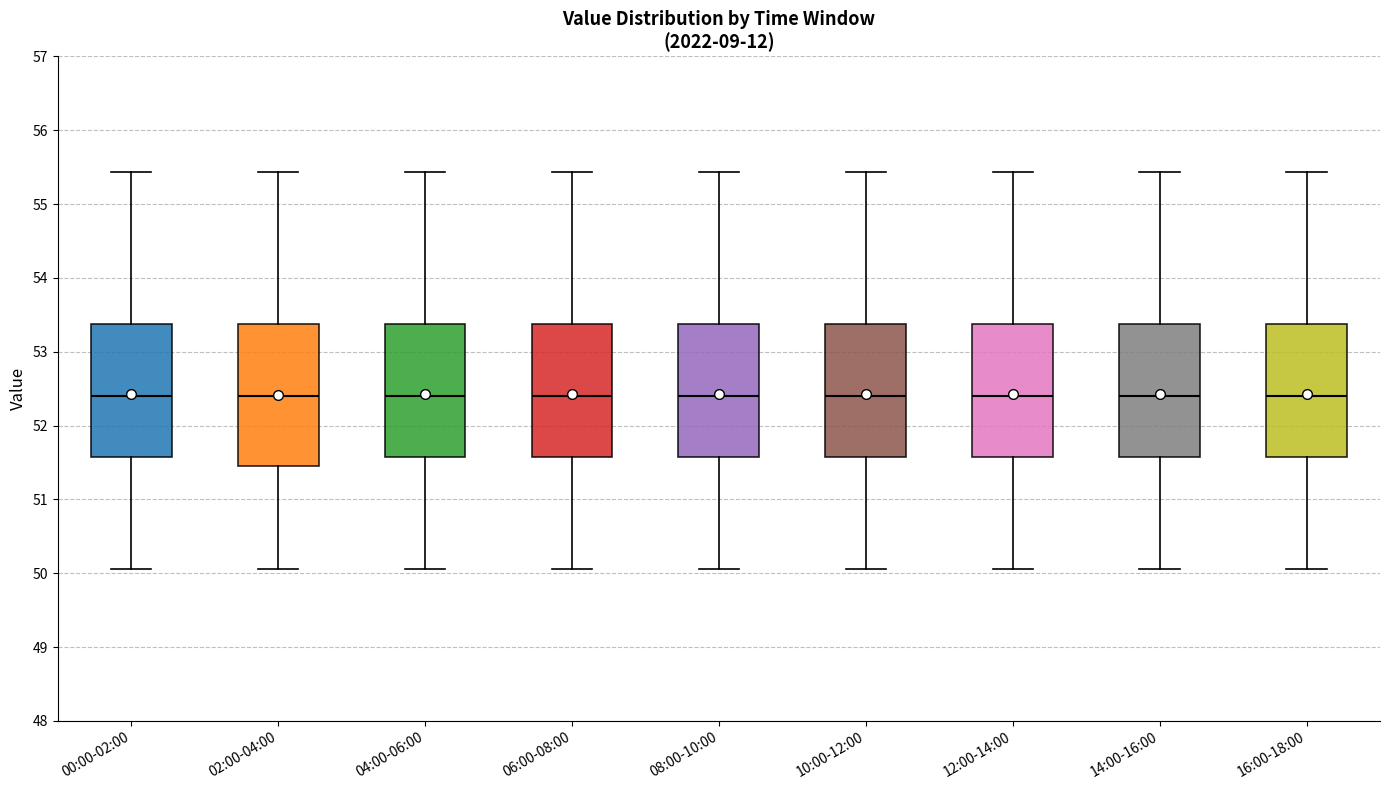

Reading left to right, transcribe this box plot: for each box, give where its median line is, the range the box spans, and where its two whiskers end, as read against the y-axis. The values are not printed on the chart, so give them approximately, as read against the axis.

00:00-02:00: median 52.4, box 51.6 to 53.4, whiskers 50.1 to 55.4
02:00-04:00: median 52.4, box 51.5 to 53.4, whiskers 50.1 to 55.4
04:00-06:00: median 52.4, box 51.6 to 53.4, whiskers 50.1 to 55.4
06:00-08:00: median 52.4, box 51.6 to 53.4, whiskers 50.1 to 55.4
08:00-10:00: median 52.4, box 51.6 to 53.4, whiskers 50.1 to 55.4
10:00-12:00: median 52.4, box 51.6 to 53.4, whiskers 50.1 to 55.4
12:00-14:00: median 52.4, box 51.6 to 53.4, whiskers 50.1 to 55.4
14:00-16:00: median 52.4, box 51.6 to 53.4, whiskers 50.1 to 55.4
16:00-18:00: median 52.4, box 51.6 to 53.4, whiskers 50.1 to 55.4